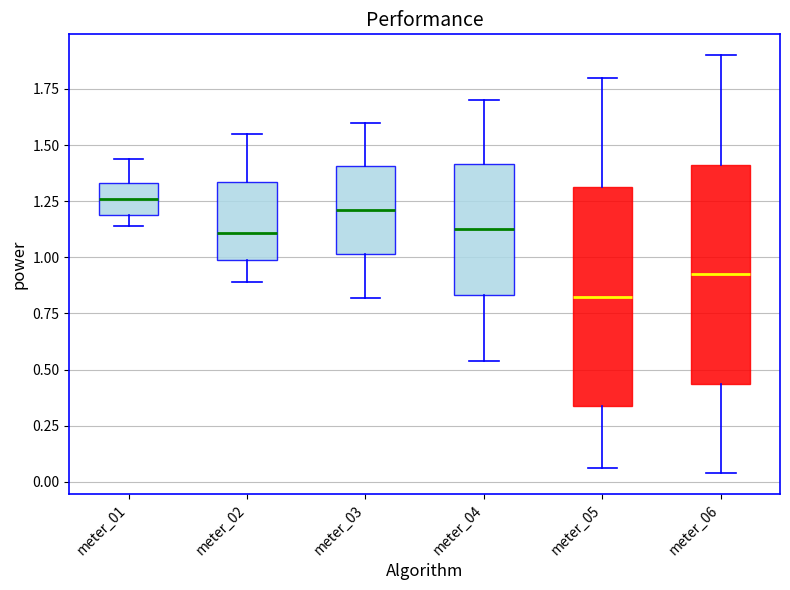

Which box's median line is the lowest?

meter_05